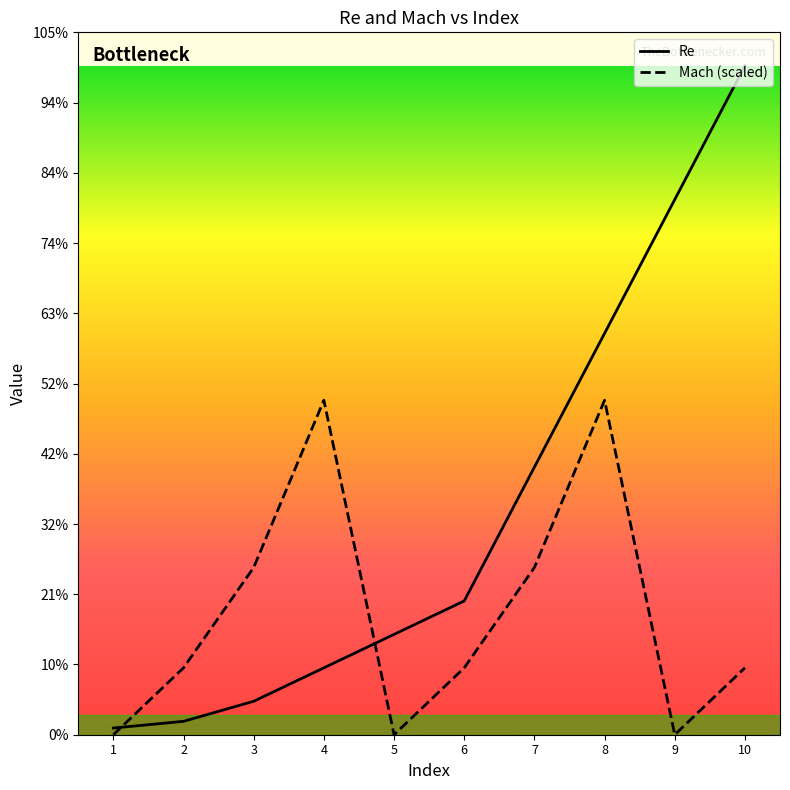

What are all the series names shown in the legend?

Re, Mach (scaled)